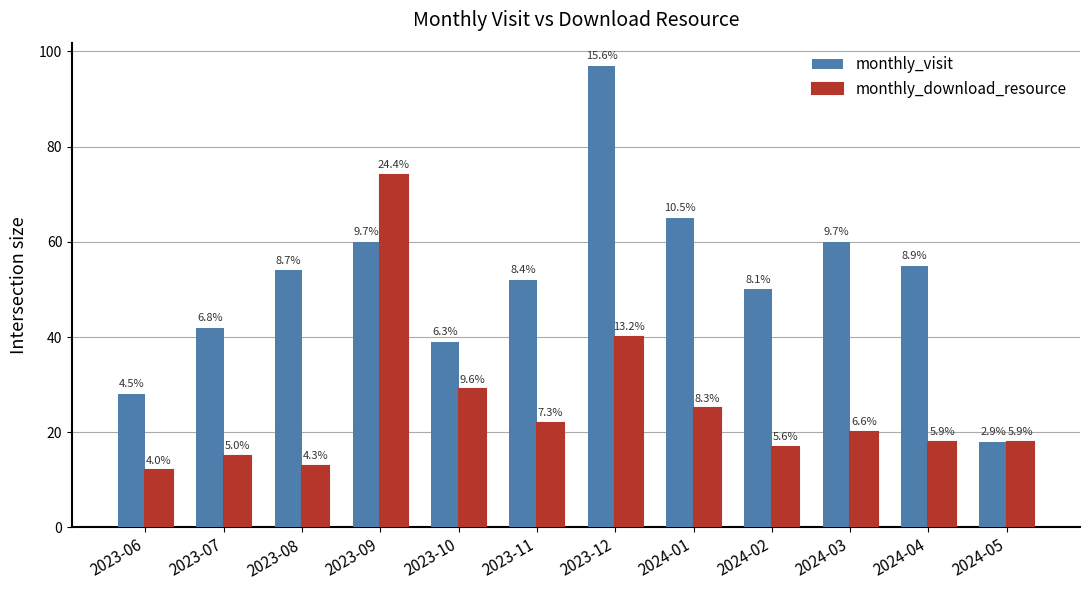

How many bars are there in each group?

2